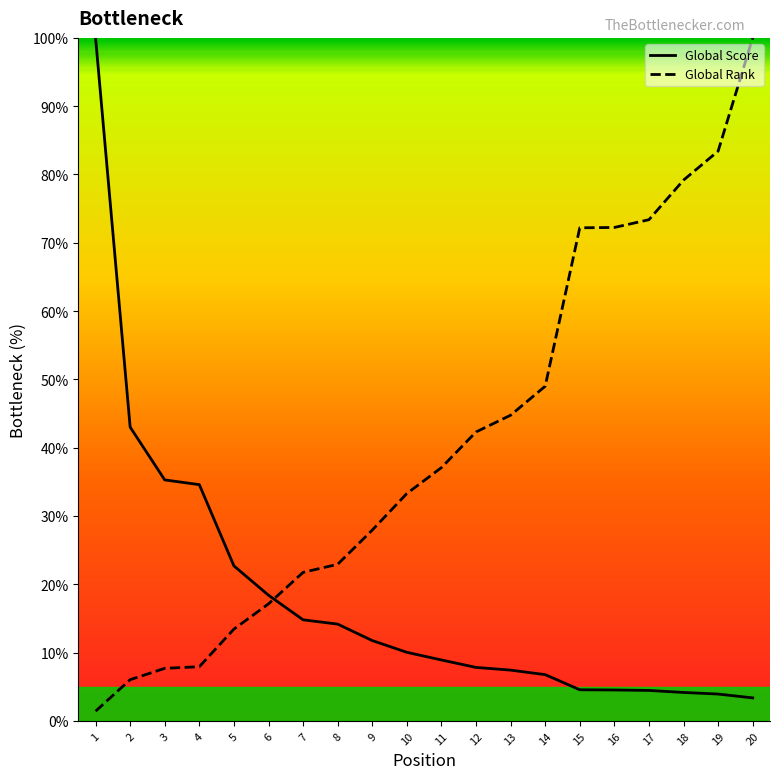

At 7, list the series in order from largest to smallest.

Global Rank, Global Score